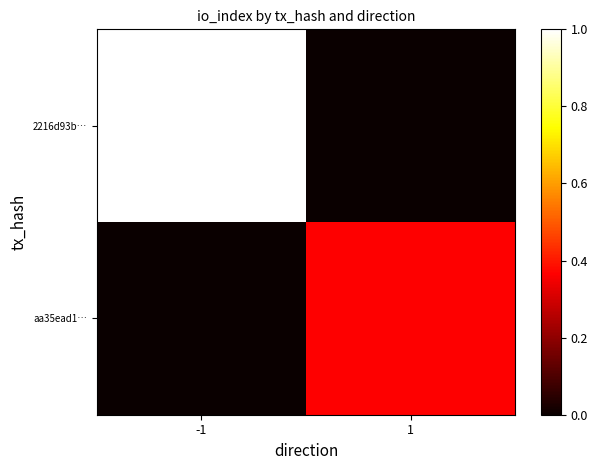

At 1, list the series in order from smallest to largest.

2216d93b…, aa35ead1…